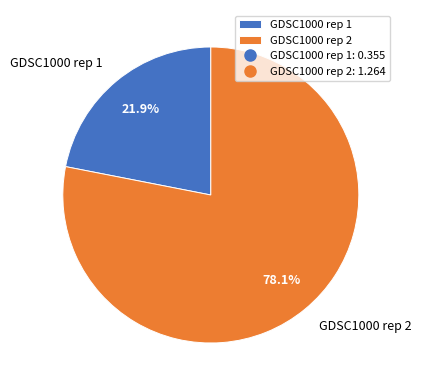

How much of the chart is everything except GDSC1000 rep 1?

78.1%